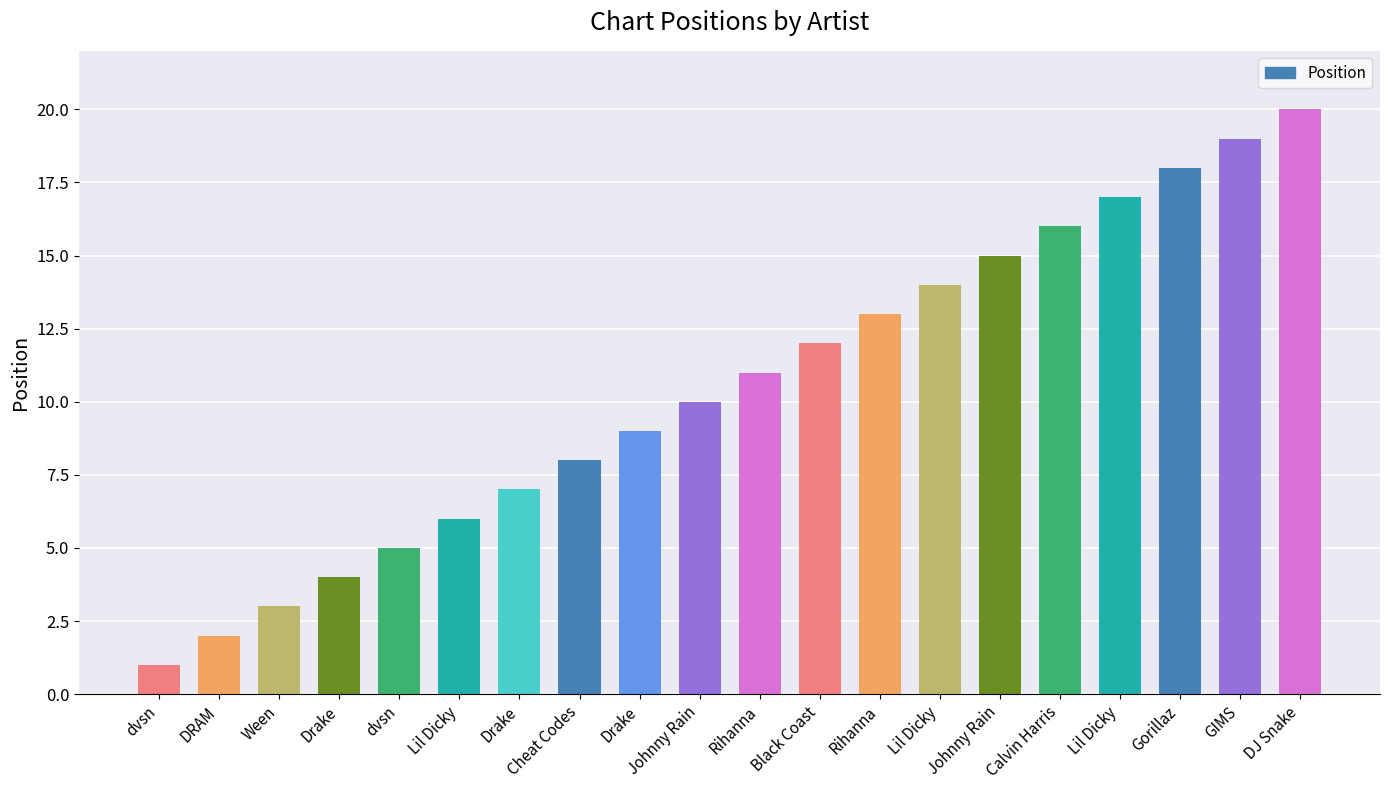

What is the change in value from Ween to Johnny Rain?

+7